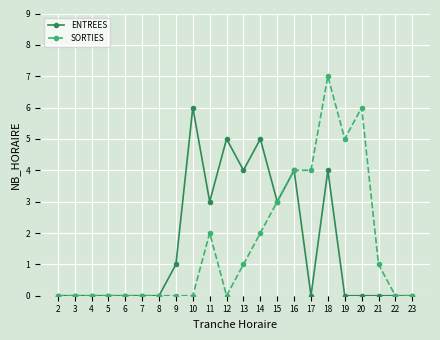

What is the maximum value for ENTREES?

6